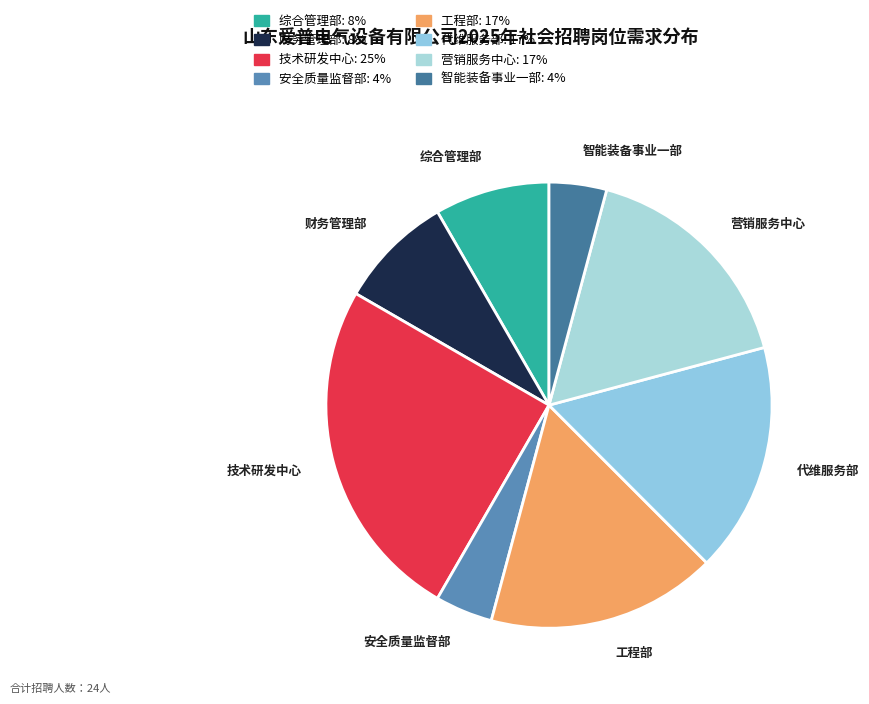

Is there any slice that represents more than half of the pie?

No